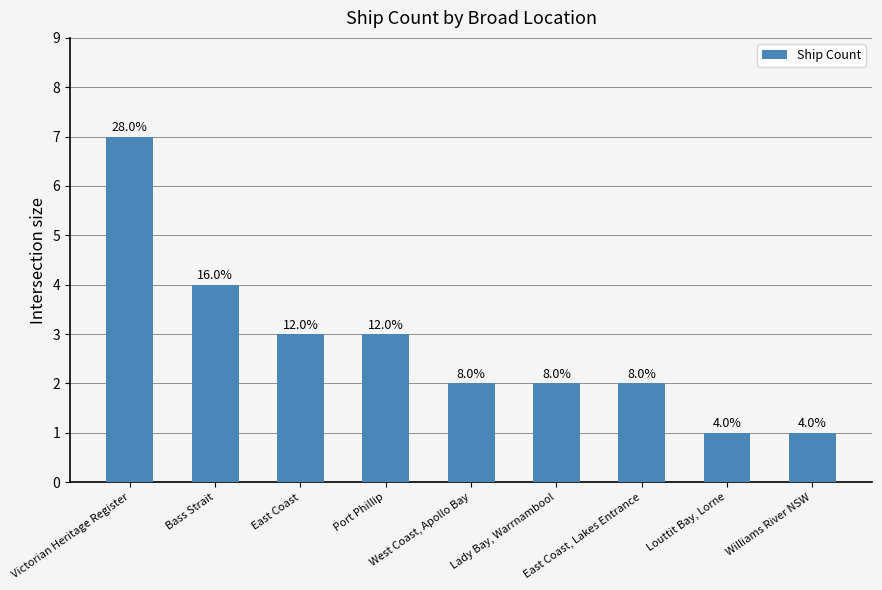

Where is the data nearest to the value 4?

Bass Strait